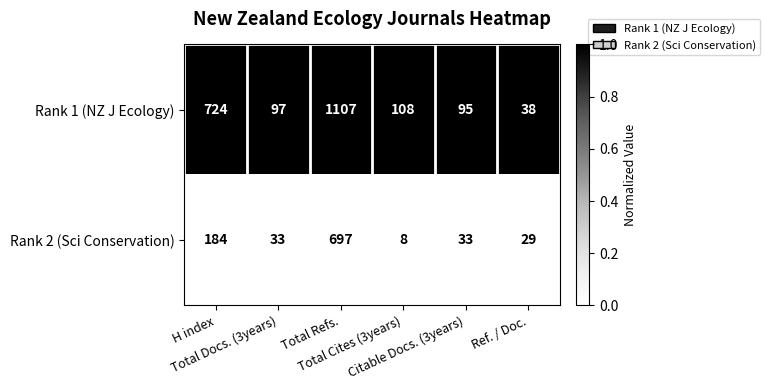

Which series has the largest range (max minus min)?

Rank 1 (NZ J Ecology)